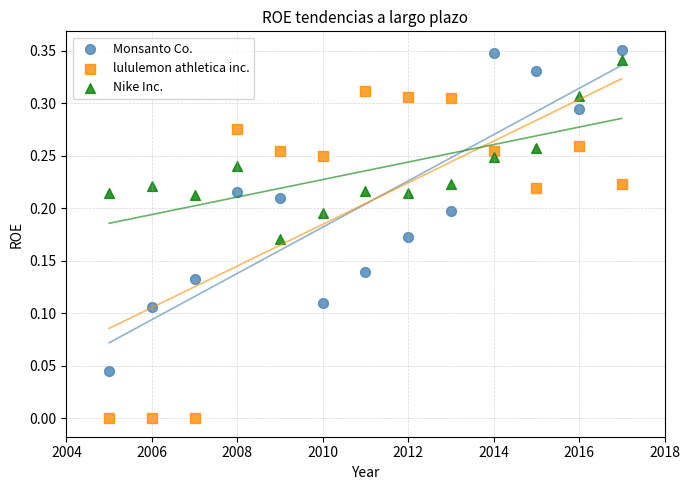

Across all data points, what is the range of X values (max minus min)?

12.0